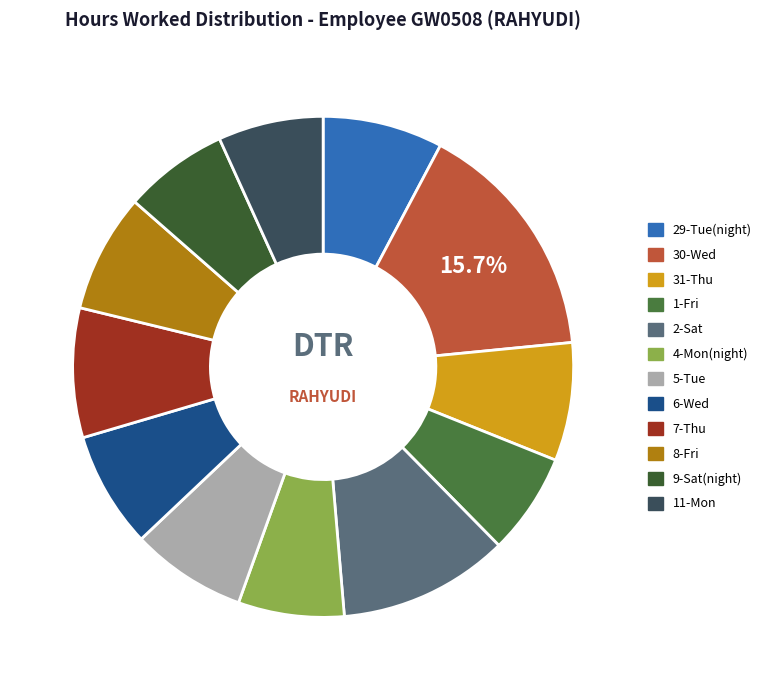

How many segments does this pie chart have?

12